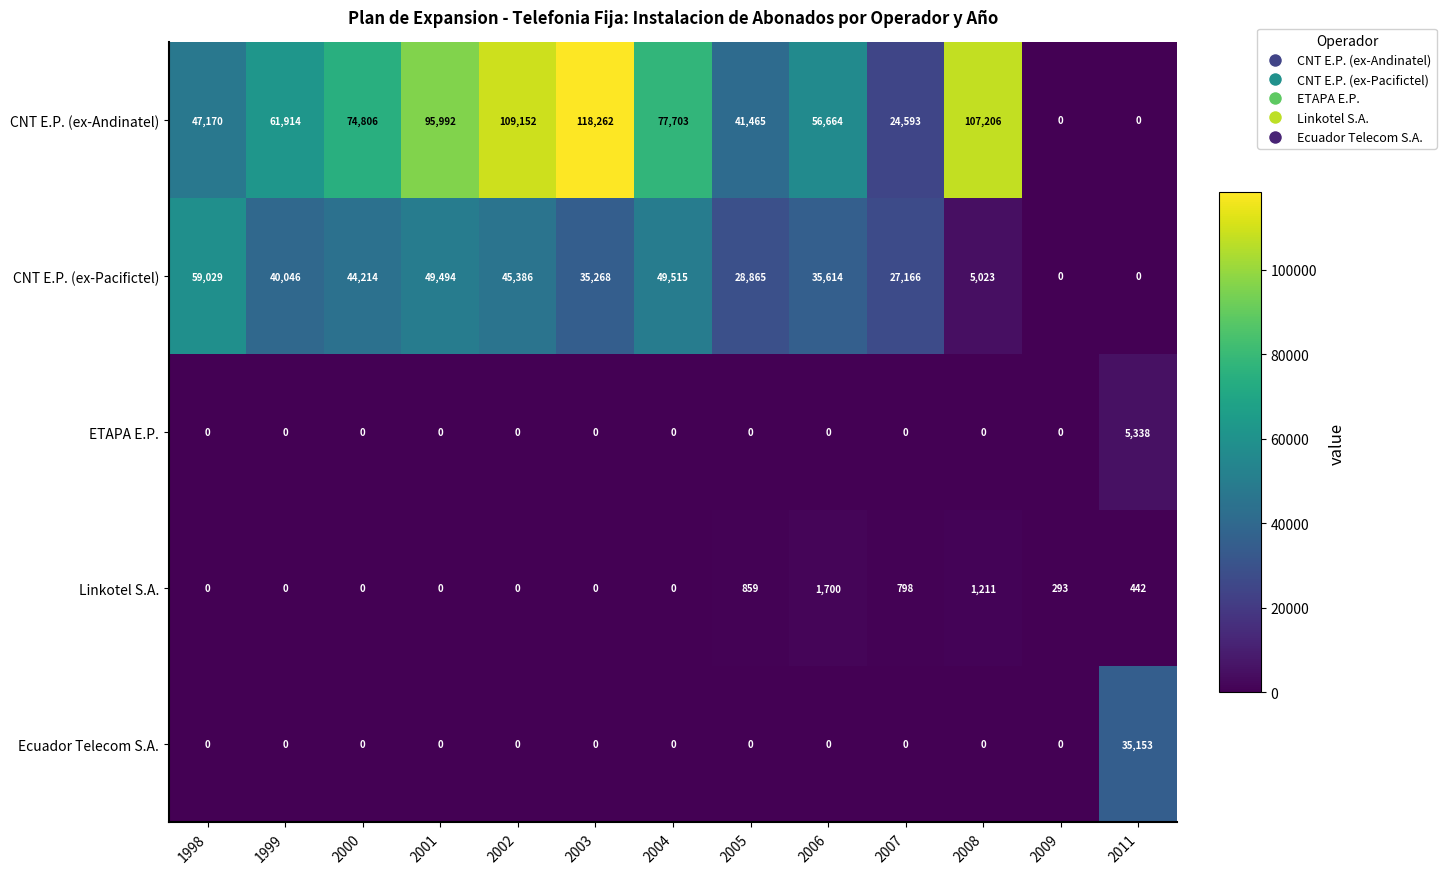

What is the average value of the ETAPA E.P. series?

411